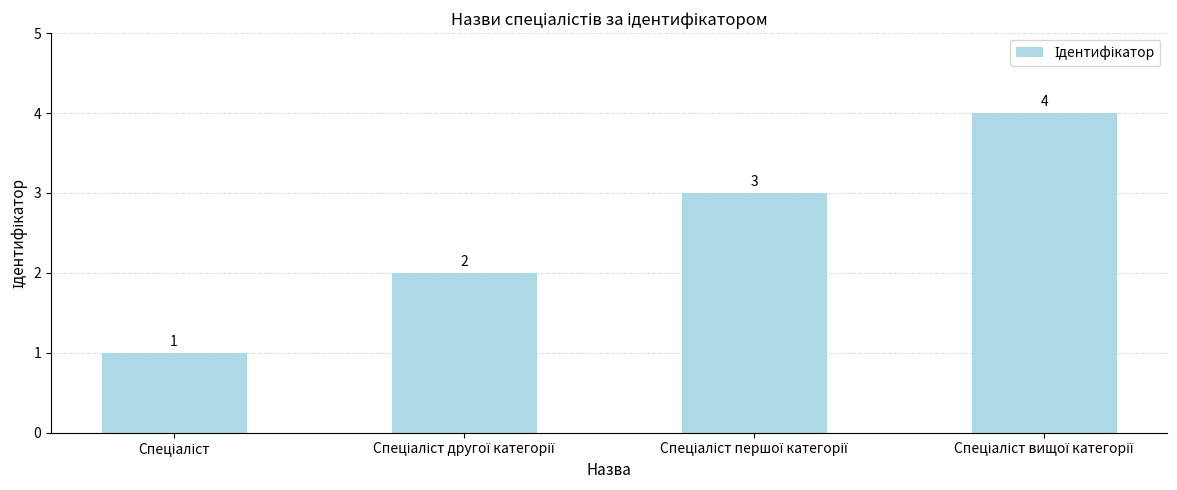

What is the sum of all values?

10